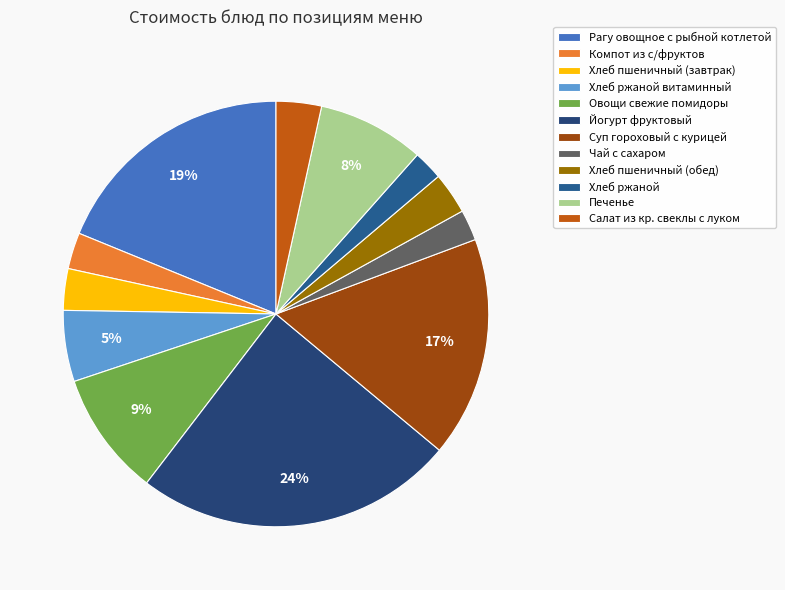

How many slices are in this pie chart?

12